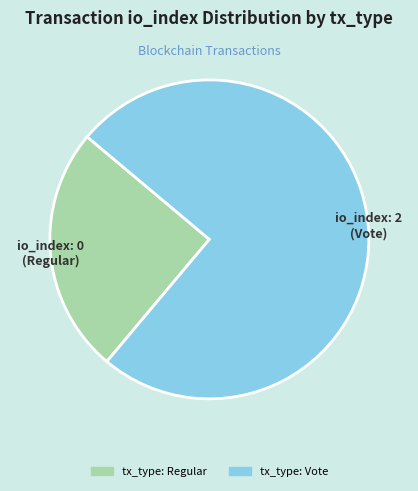

Does any single category account for the majority?

Yes